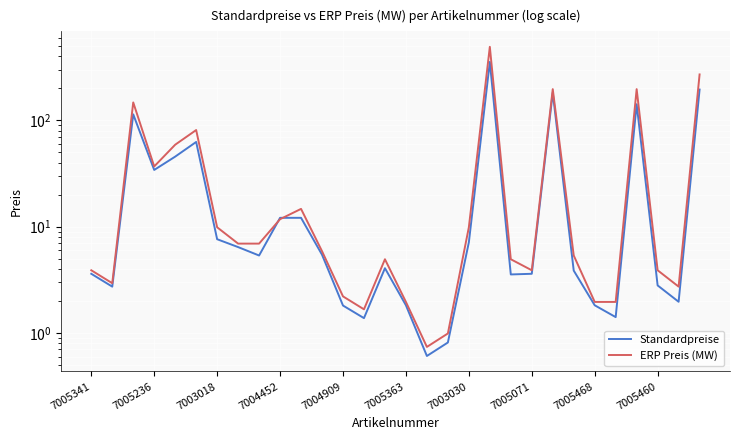

Is this an area chart (filled region under the line)?

No